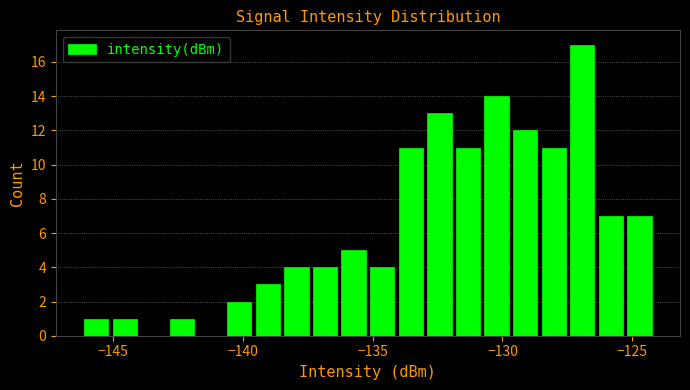

Read against the x-axis, roughly where is the centre of the tallest bar?

-127.0